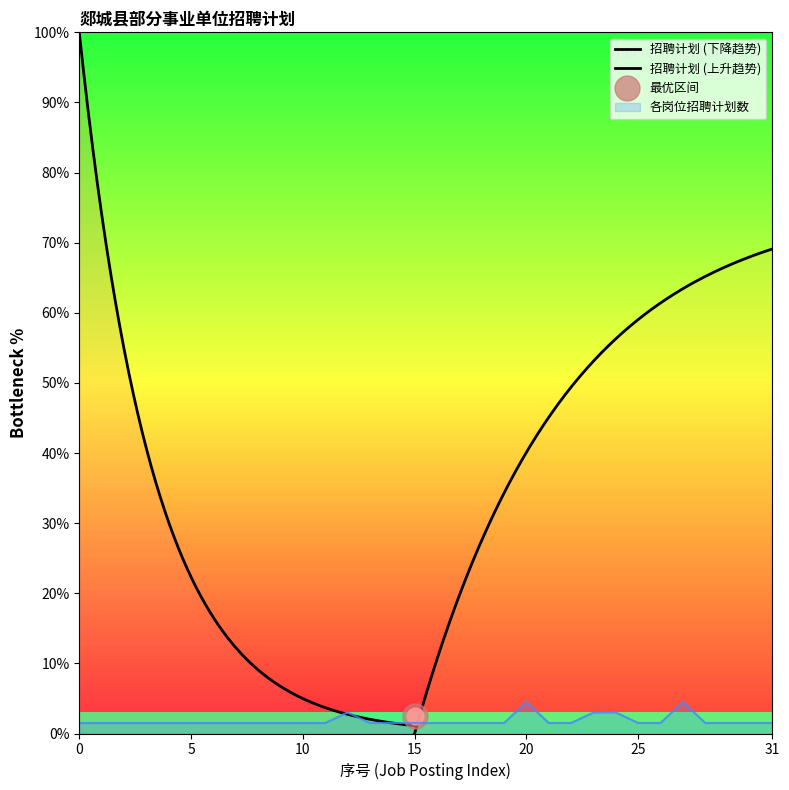

True or false: there are more than 0 points higher than both neighbors.

True